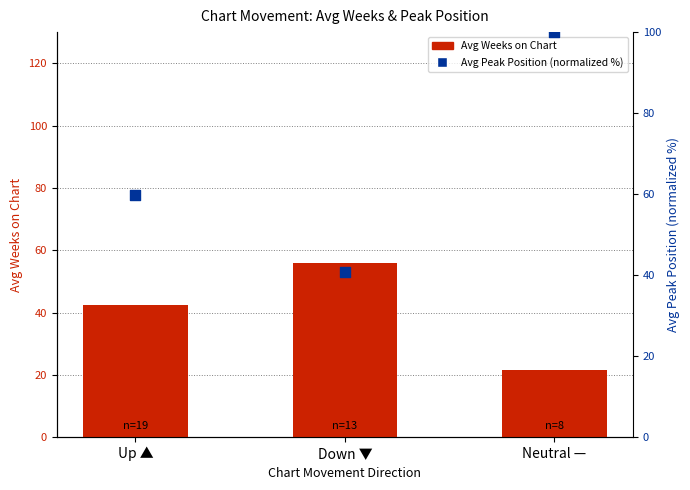

Which series has the widest spread of Y values?

Avg Peak Position (percentile)